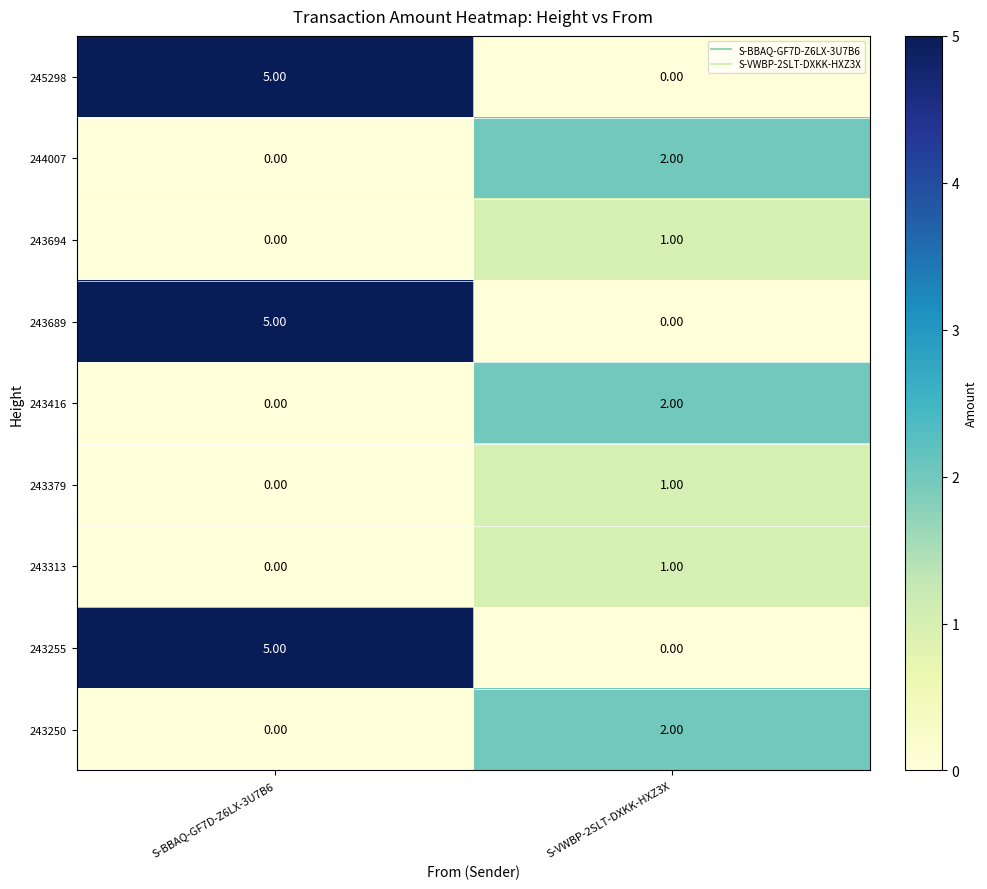

What is the difference between the maximum and minimum values in the 243255 series?

5